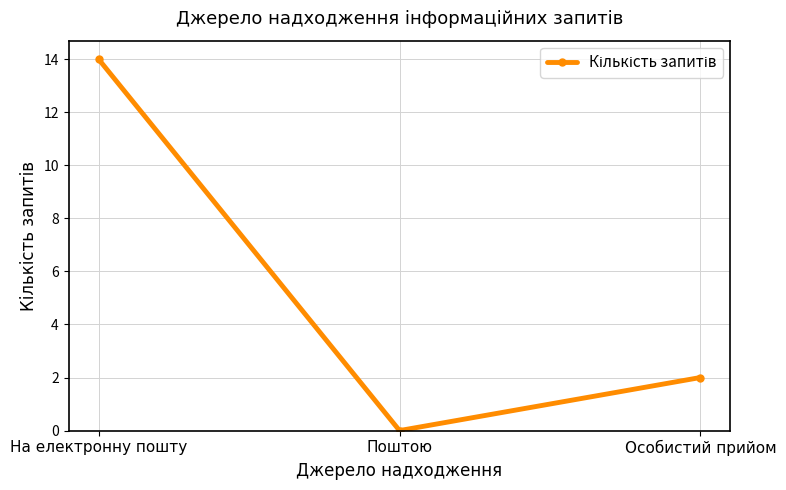

What is the difference between the maximum and second lowest values?

12